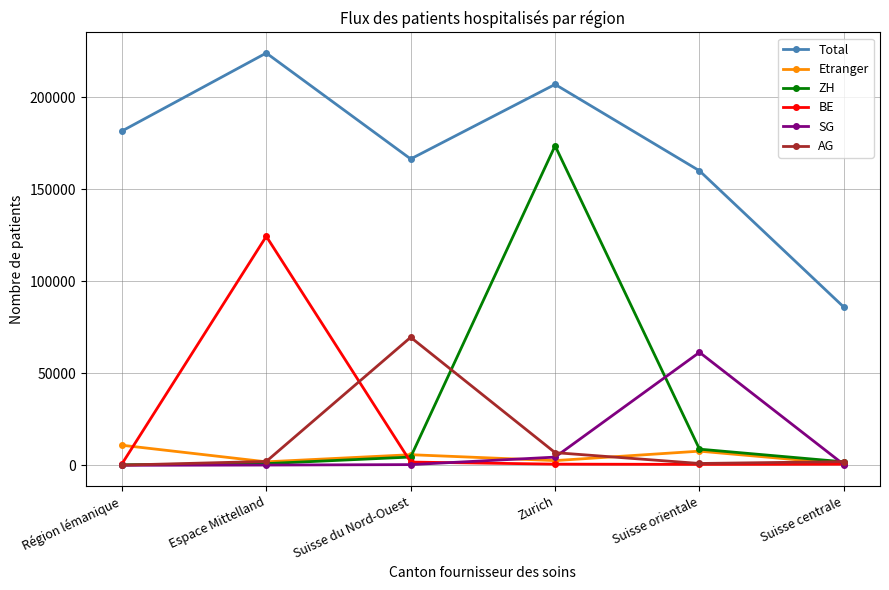

What is the minimum value shown in the chart?

72